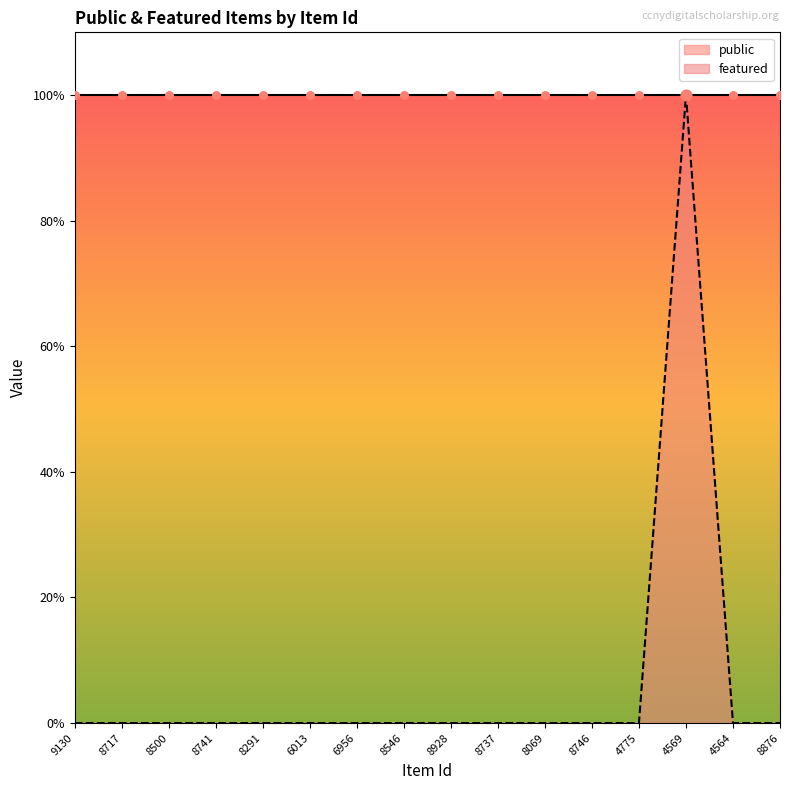

Between 8291 and 6013, which is larger?

8291